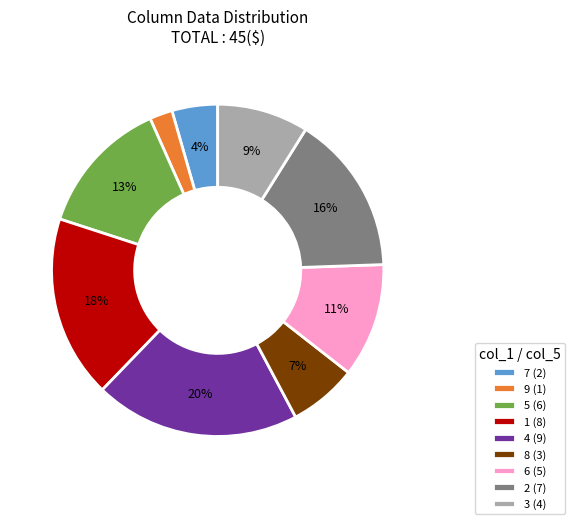

To the nearest percent, what is the difference between the largest and smallest slice percentages?

18%